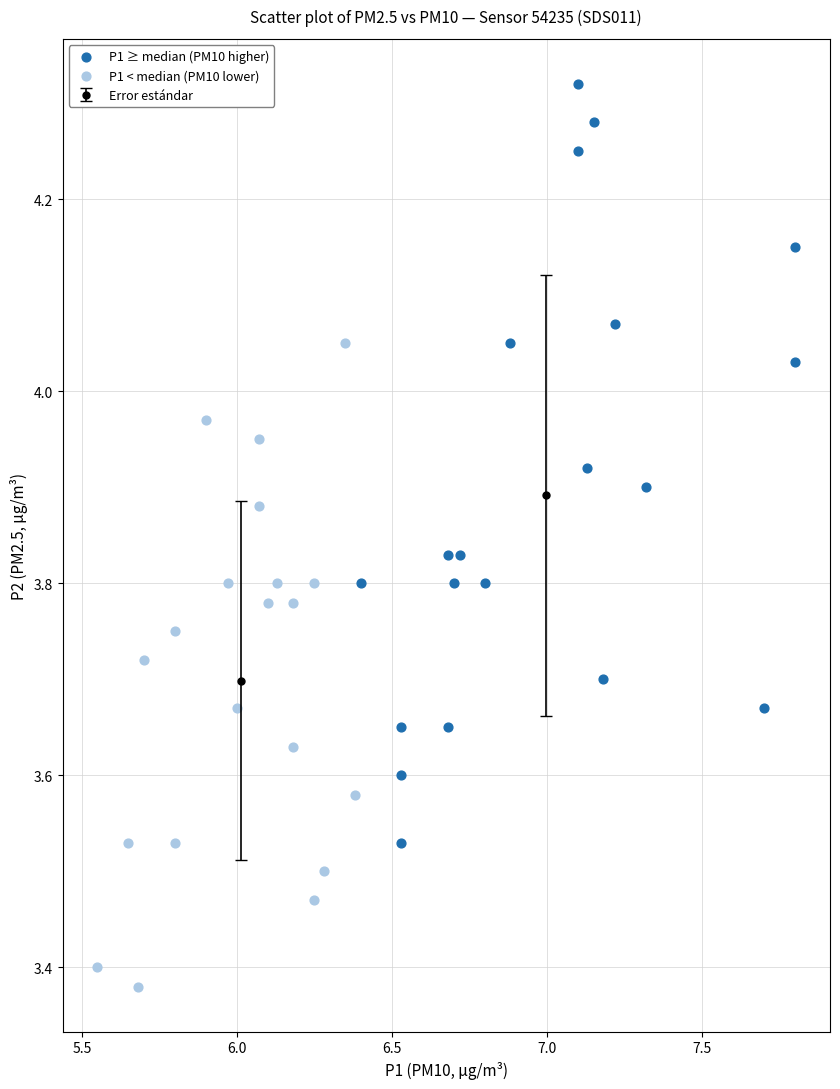

Which series contains the highest Y value?

P1 ≥ median (PM10 higher)